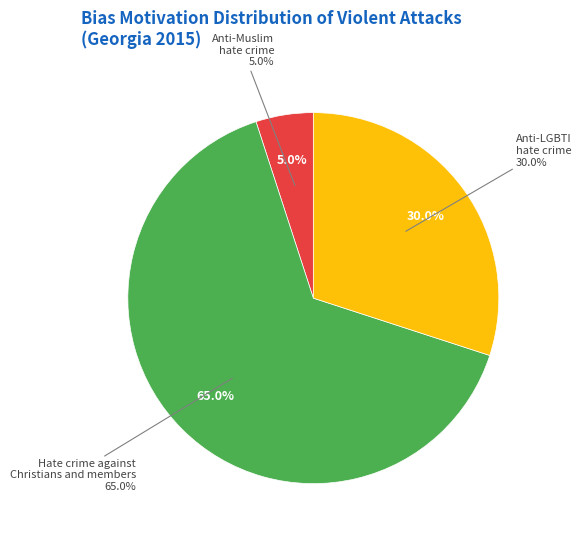

True or false: Anti-Muslim hate crime accounts for 5% of the total.

True